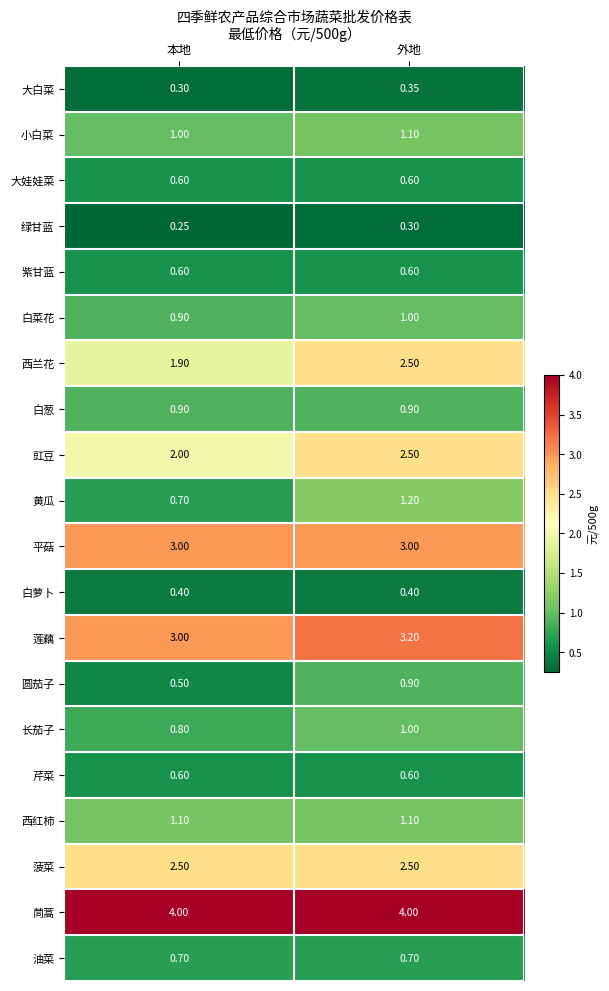

List the labels in order of 西兰花 value, largest first.

外地, 本地